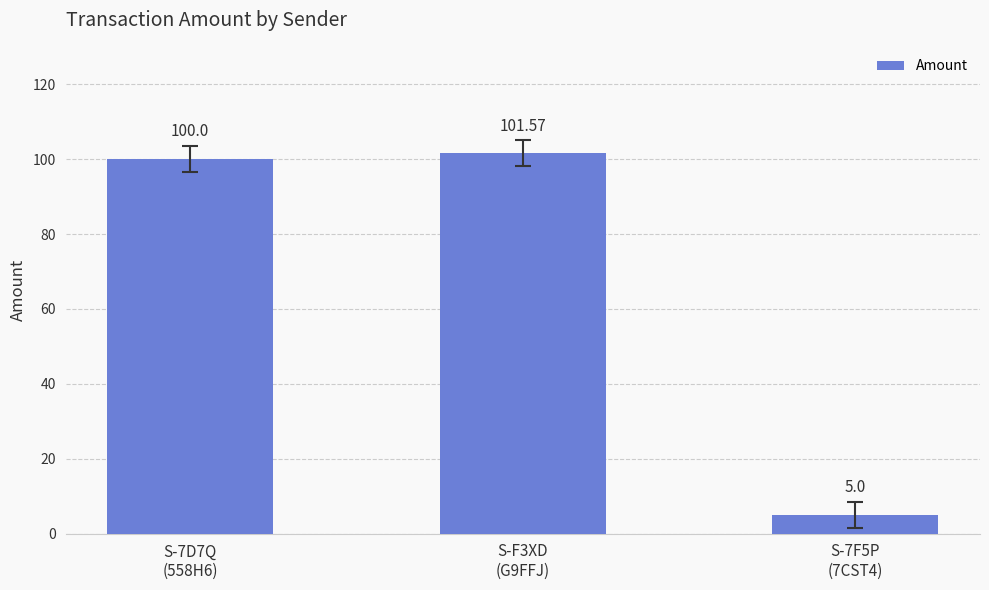

What is the change in value from S-7D7Q
(558H6) to S-F3XD
(G9FFJ)?

+1.6